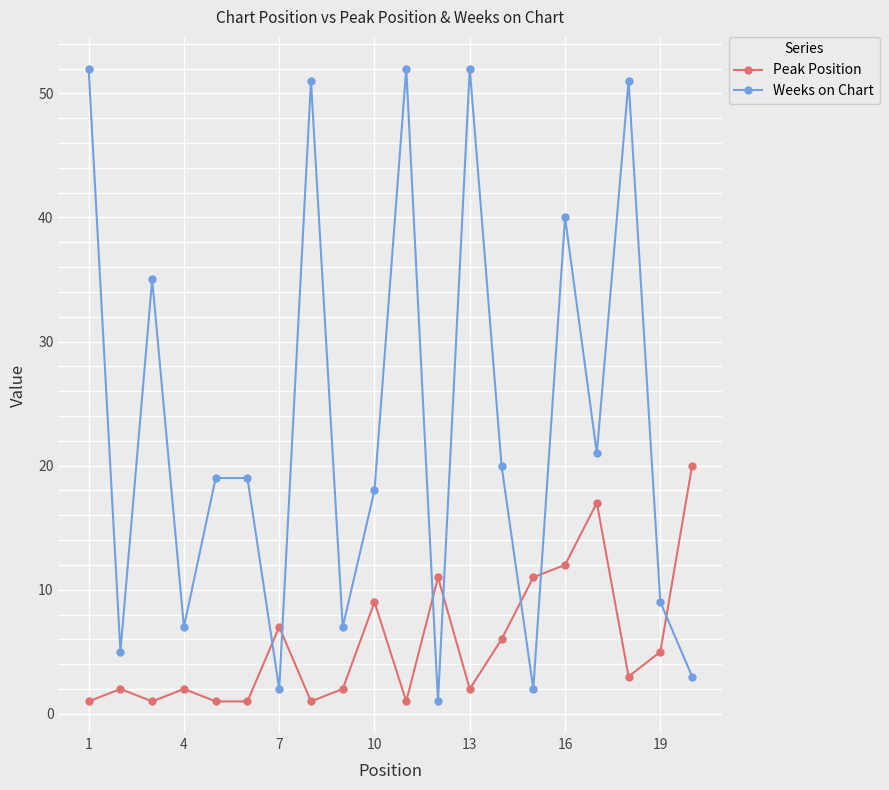

Rank the series by their maximum value, from highest to lowest.

Weeks on Chart, Peak Position